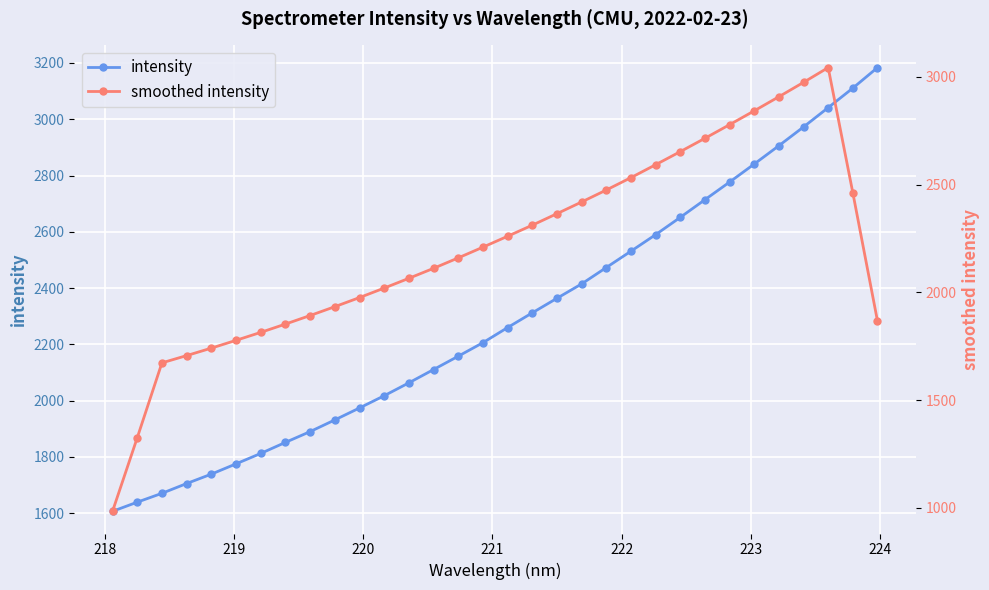

What is the value of the smoothed intensity point at the 13th from the left?

2064.8